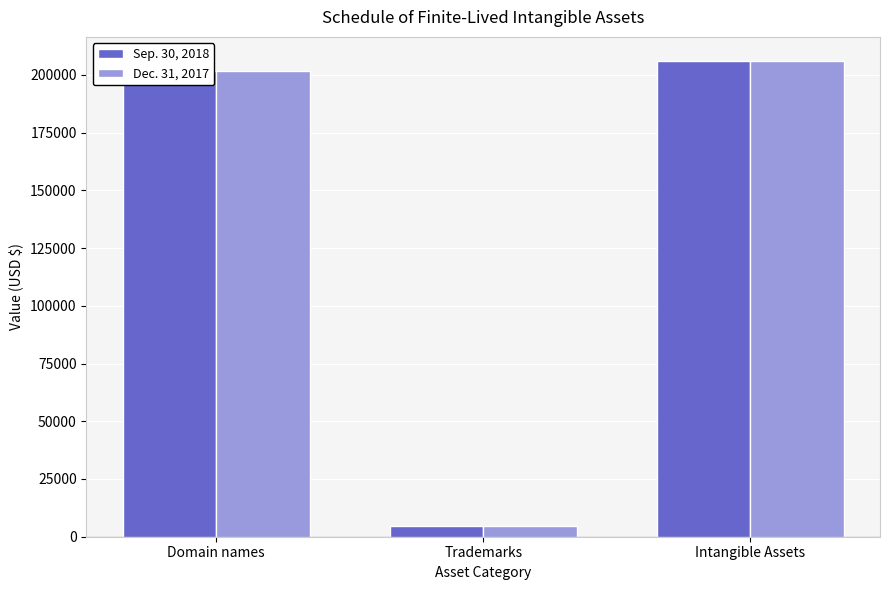

How many series are shown in this chart?

2